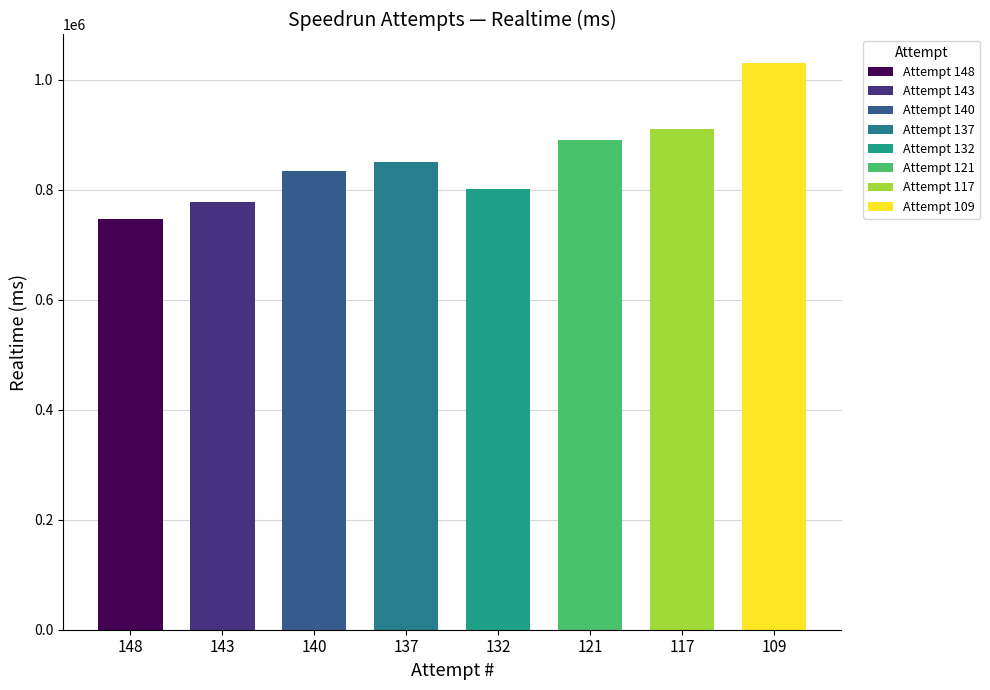

What is the change in value from Attempt 140 to Attempt 132?

-32625